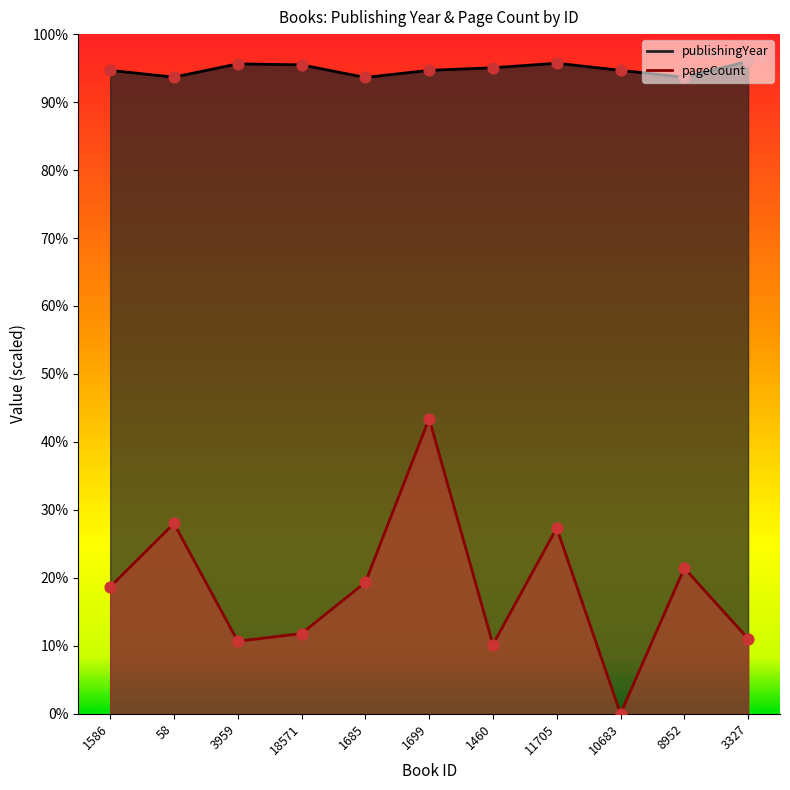

Is the value of publishingYear pts at 18571 greater than the value of pageCount pts at 1586?

Yes